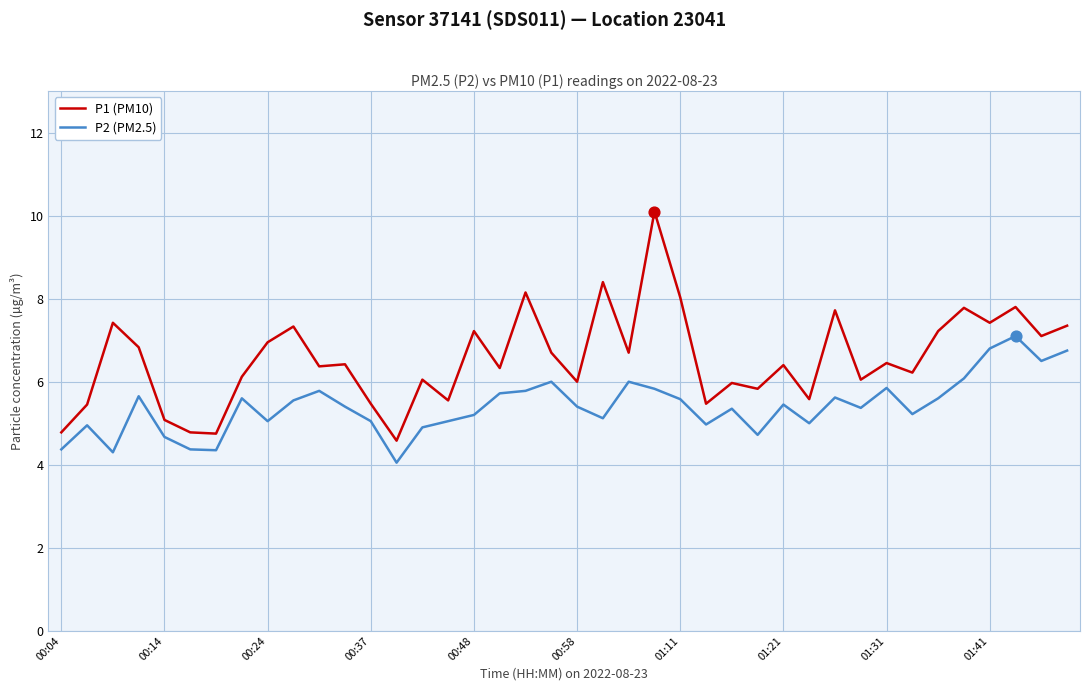

Which series has the widest spread of values?

P1 (PM10)